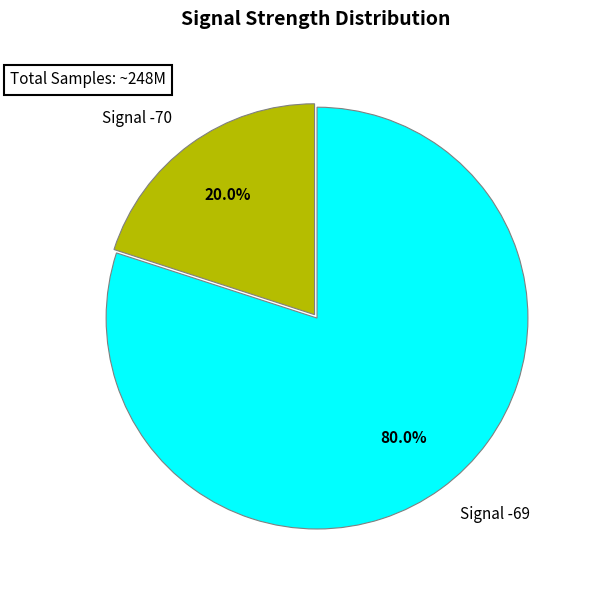

Count the number of slices in the pie.

2